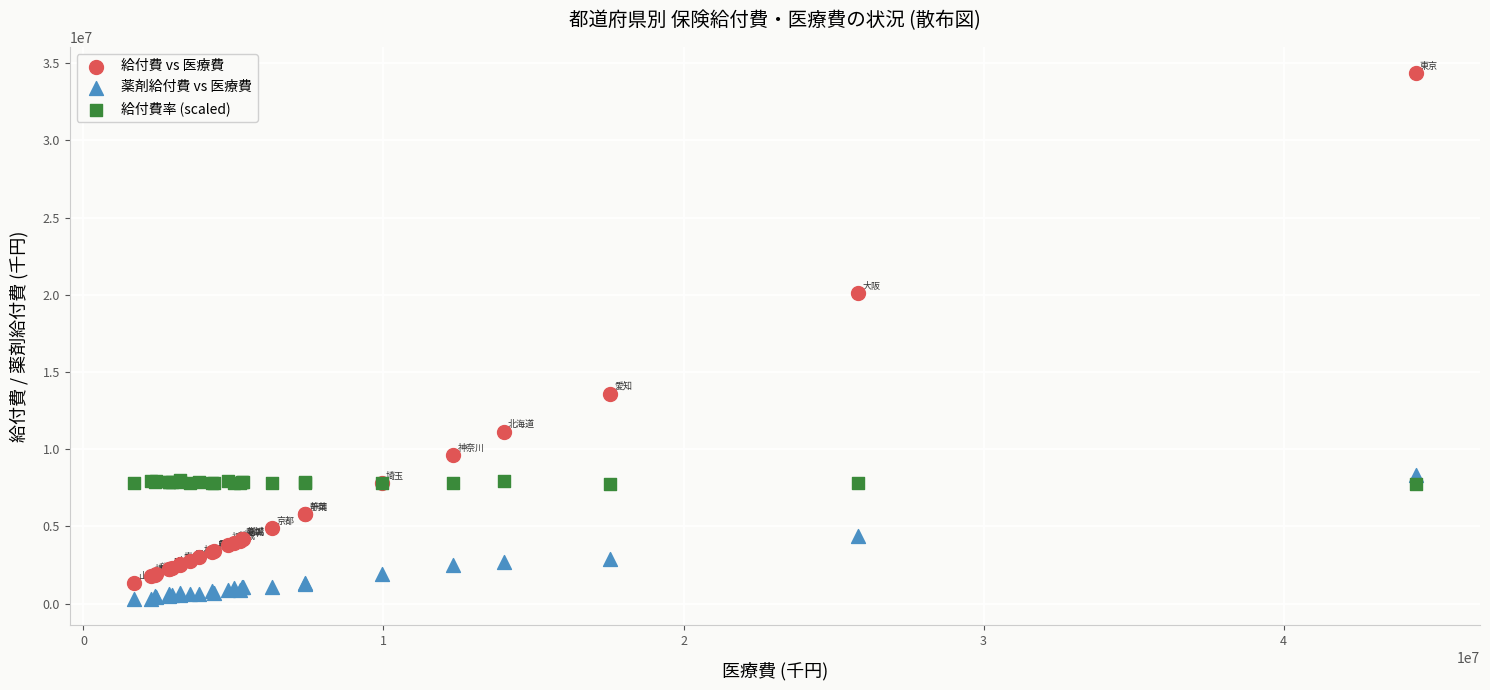

Across all series, what Y value is closest to 17339641?

20096603.9